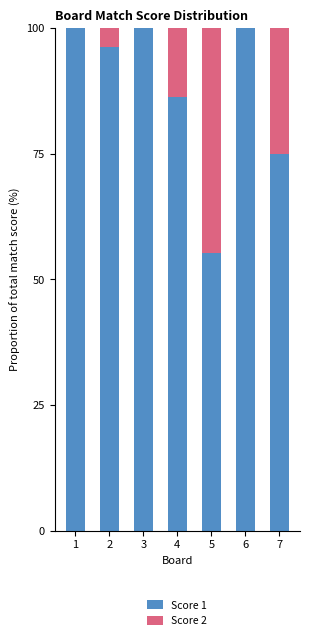

Reading left to right, list the values for the Score 1 series.

1=100.0	2=96.2	3=100.0	4=86.2	5=55.2	6=100.0	7=75.0